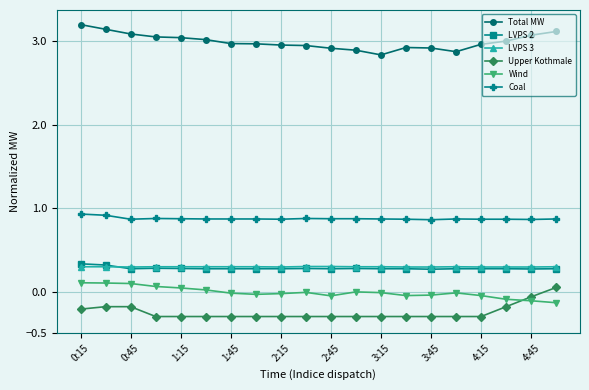

True or false: Upper Kothmale and Total MW intersect in this chart.

False